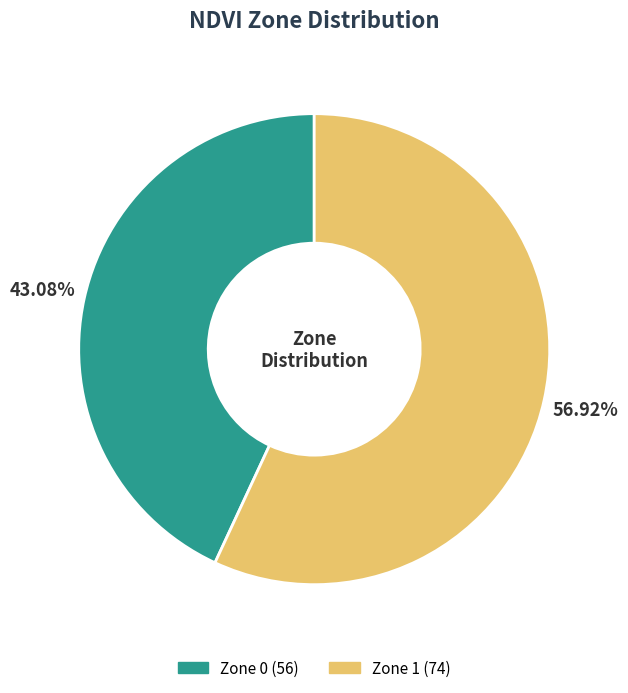

Is there a majority slice in this chart?

Yes